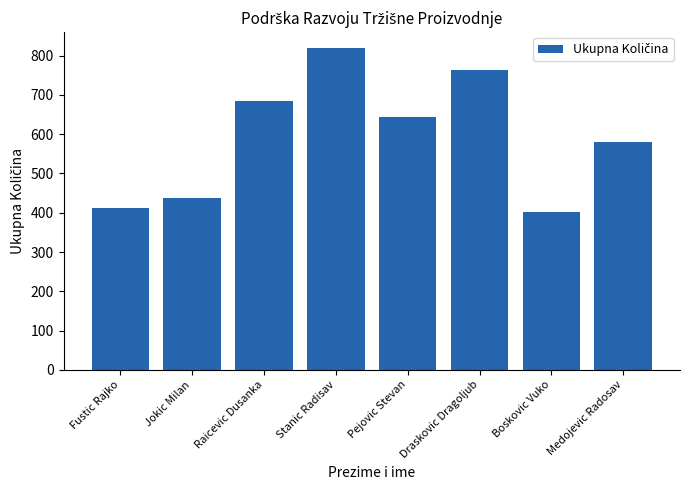

What value does the data have at Boskovic Vuko, to the nearest 10?

400